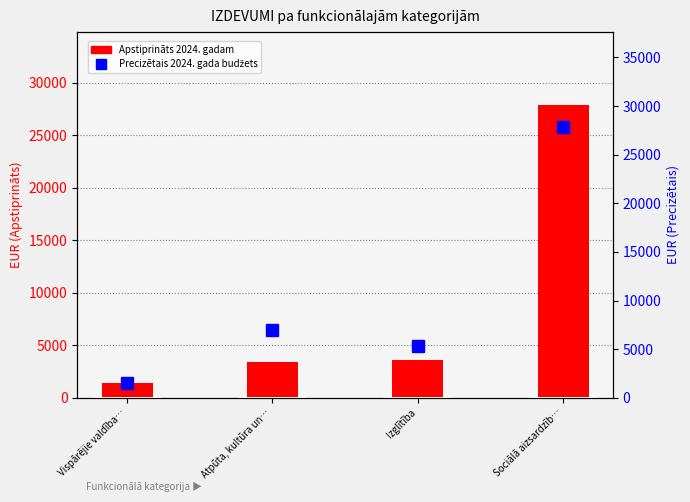

Reading left to right, transcribe all the data shown in this chart.

Apstiprināts 2024. gadam: 1435	3412	3600	27853
Precizētais 2024. gada budžets: 1496	6945	5361	27853